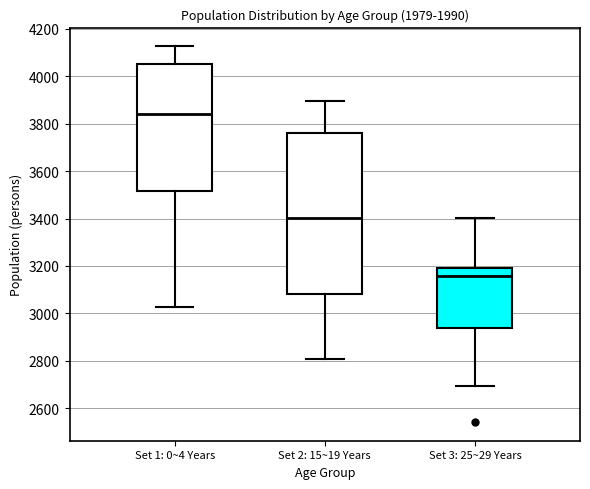

Which box's median line is the lowest?

Set 3: 25~29 Years